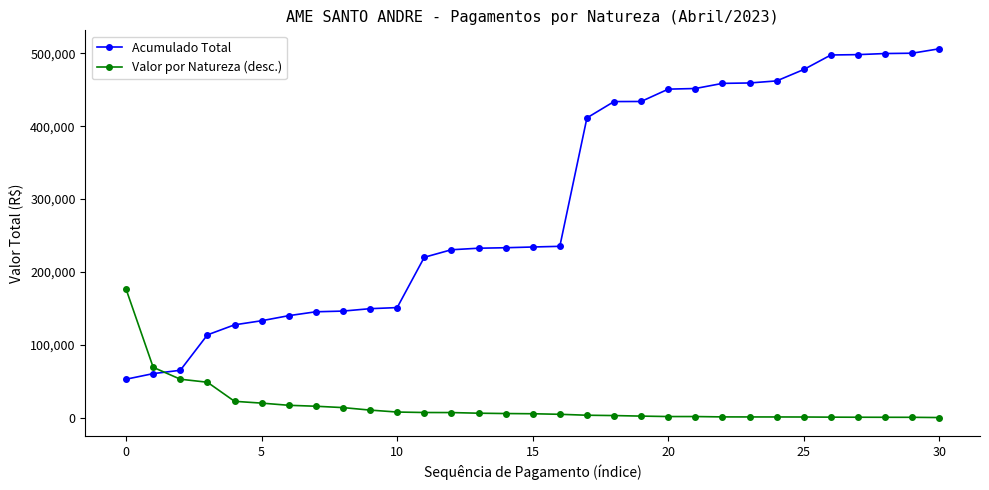

Which series has the largest range (max minus min)?

Acumulado Total